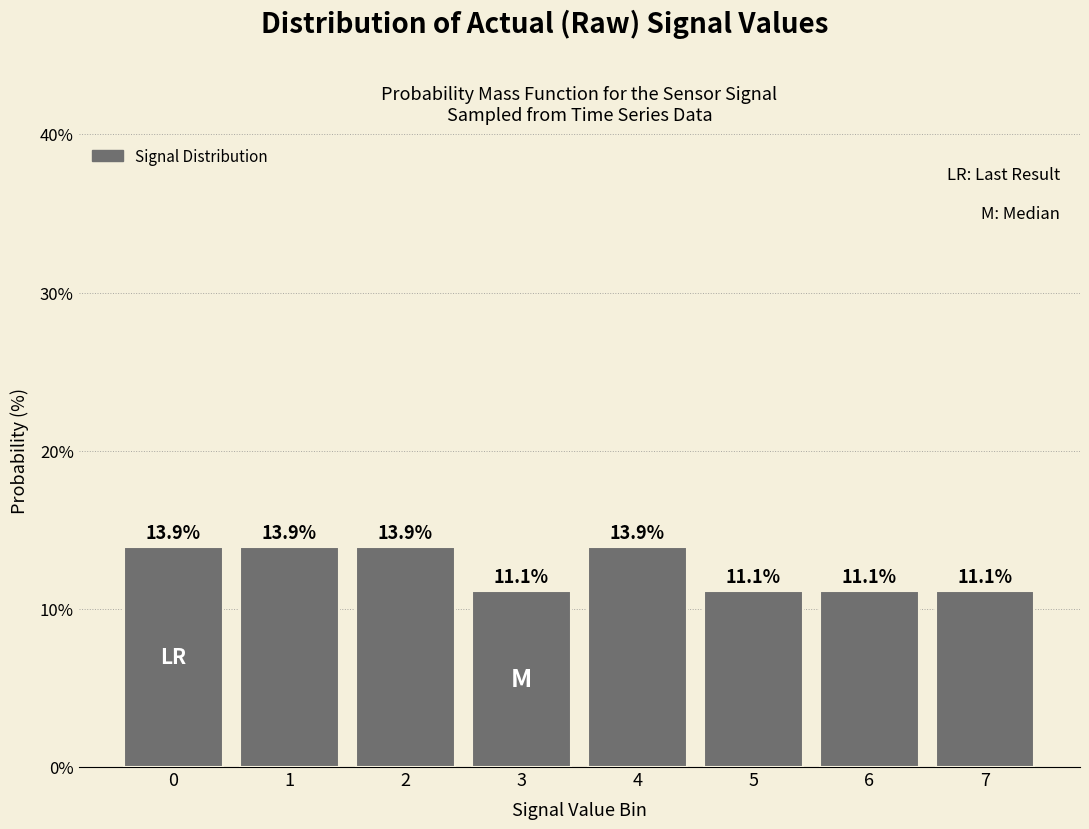

Reading left to right, list all the values displayed in this chart.

0=13.9	1=13.9	2=13.9	3=11.1	4=13.9	5=11.1	6=11.1	7=11.1